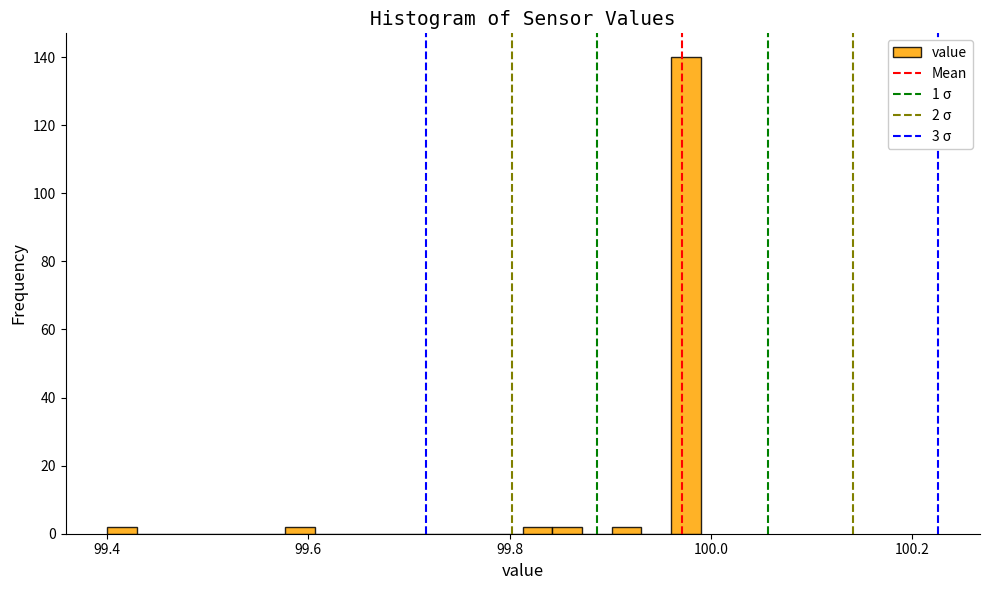

Around what value on the x-axis is the tallest bar? Give the approximate position of its centre, as read against the axis.

99.98